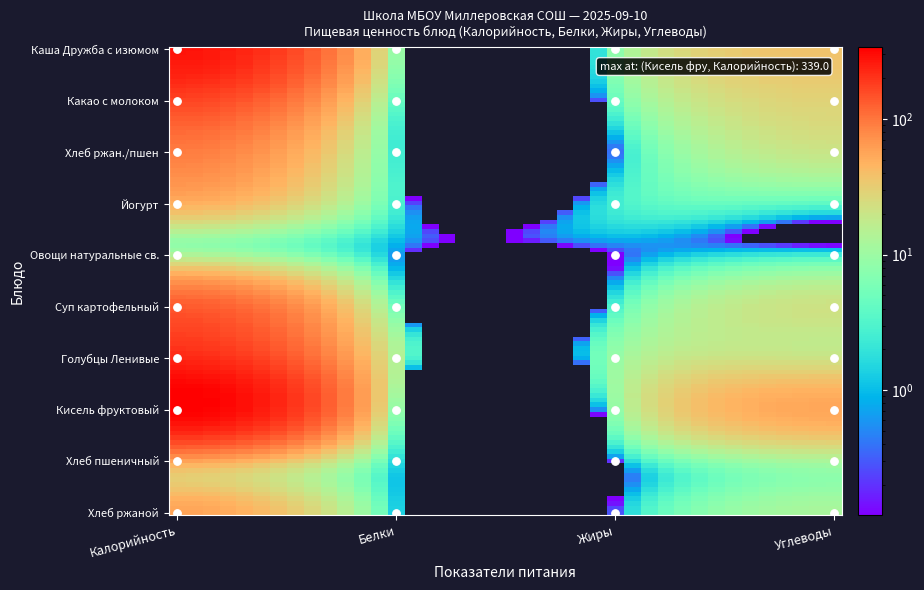

What is the difference between the second highest and minimum values in the Суп картофельный с макаронными изделиями series?

18.5